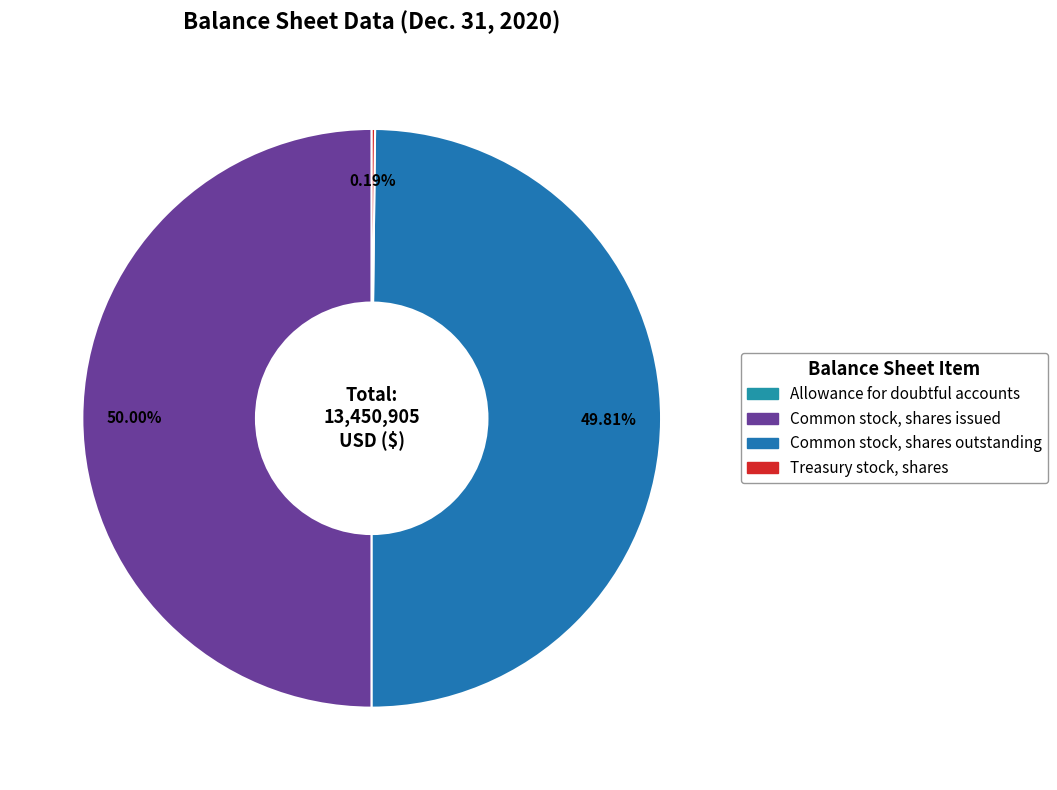

Between Treasury stock, shares and Common stock, shares outstanding, which is larger?

Common stock, shares outstanding